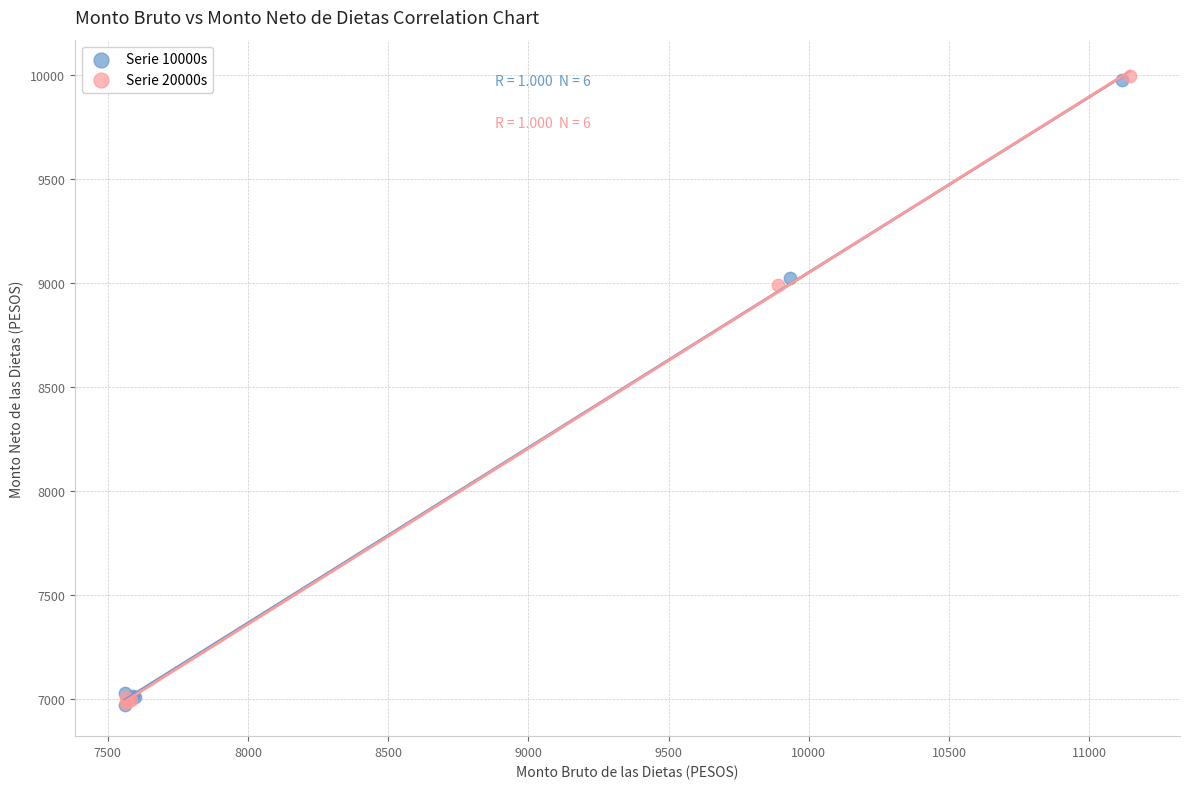

Which series has the largest Y range (max minus min)?

Serie 20000s